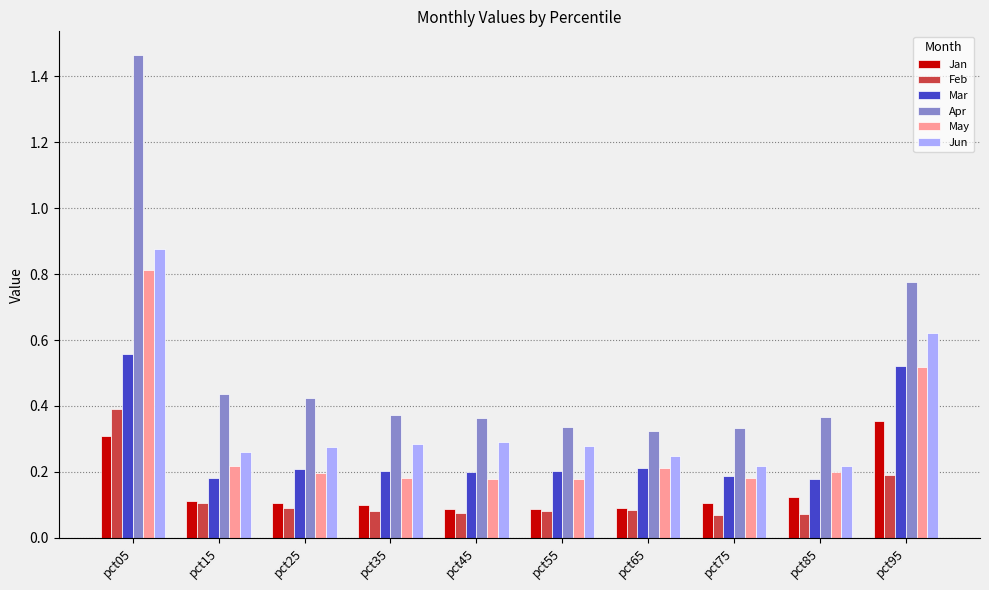

The Feb series shows 0.4 at pct05. True or false?

True